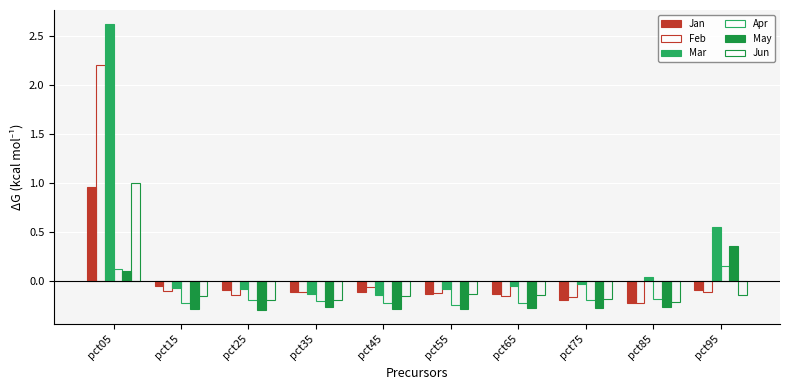

Are the bars grouped side by side (vs. stacked)?

Yes